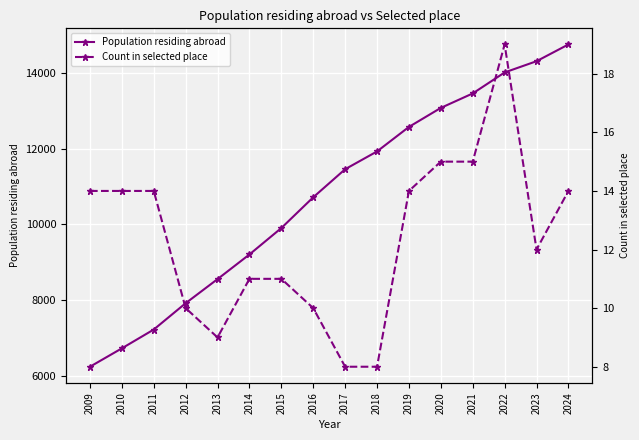

Read the Population residing abroad value at 2023.

14311